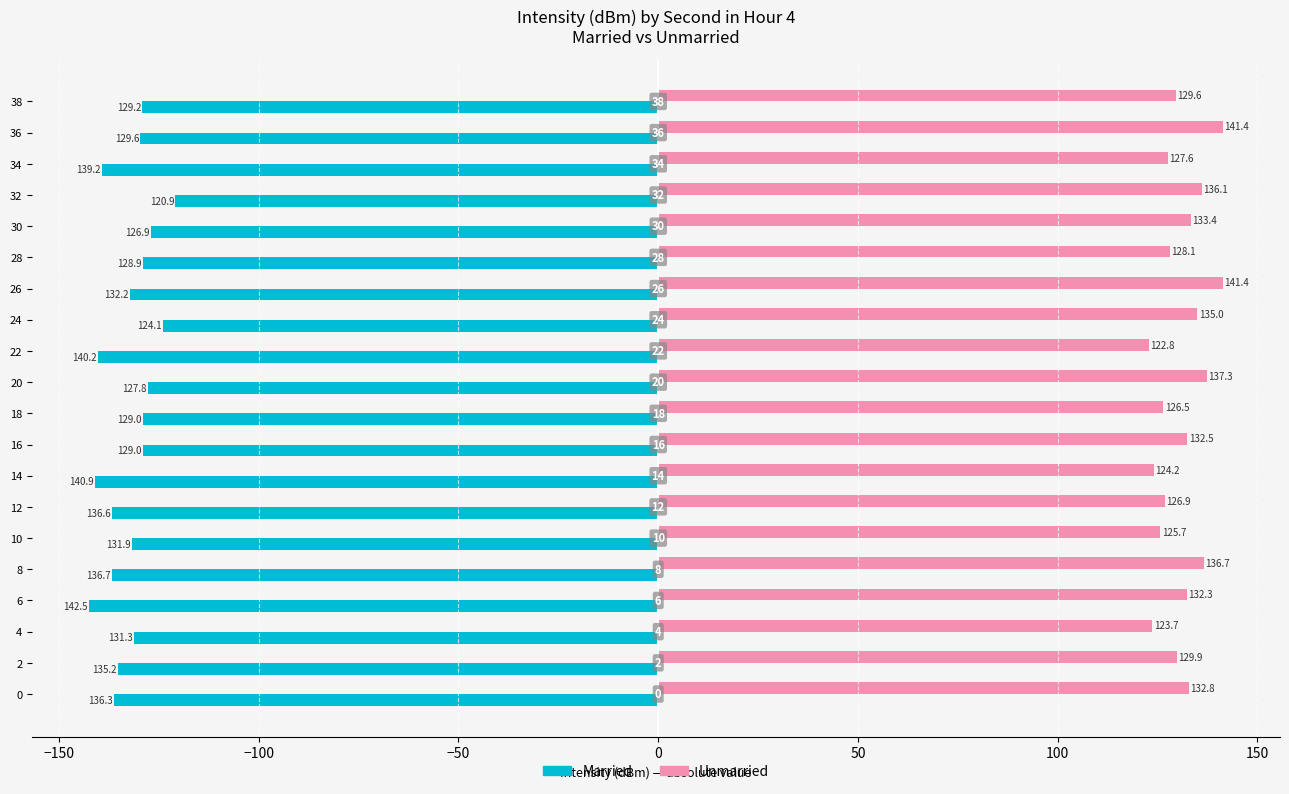

What is the average value of the Married series?

-132.4